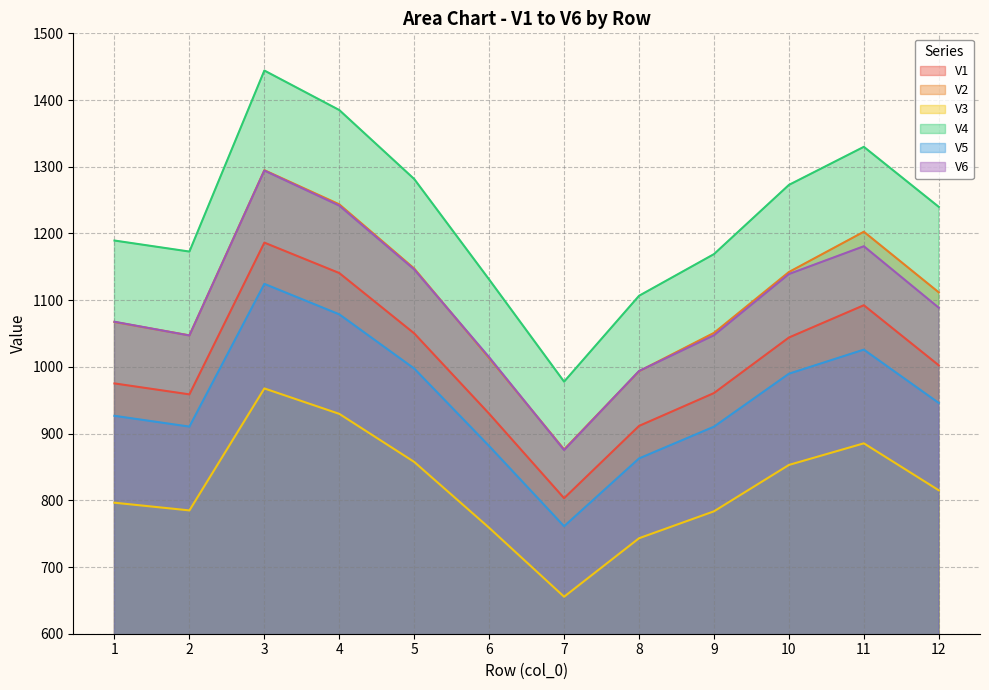

The V6 series shows 1047.4 at 9. True or false?

True